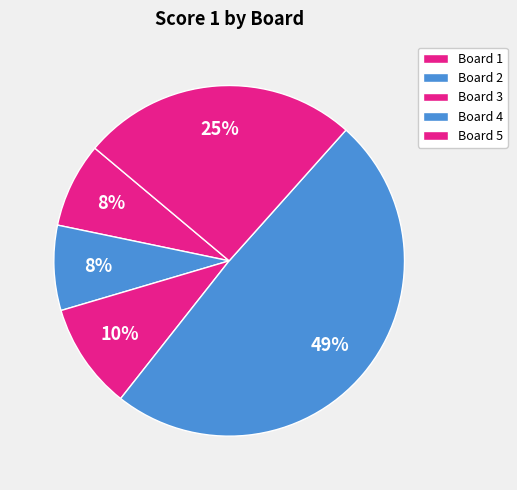

To the nearest percent, what is the combined percentage of Board 4 and Board 3?

59%